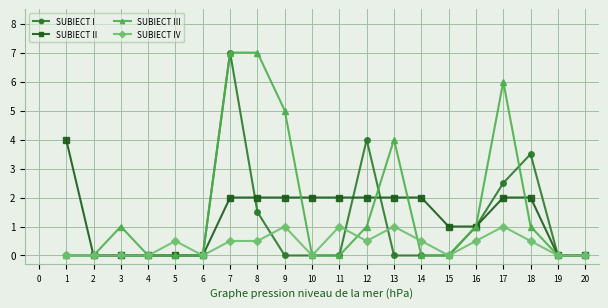

True or false: SUBIECT II and SUBIECT I intersect in this chart.

True